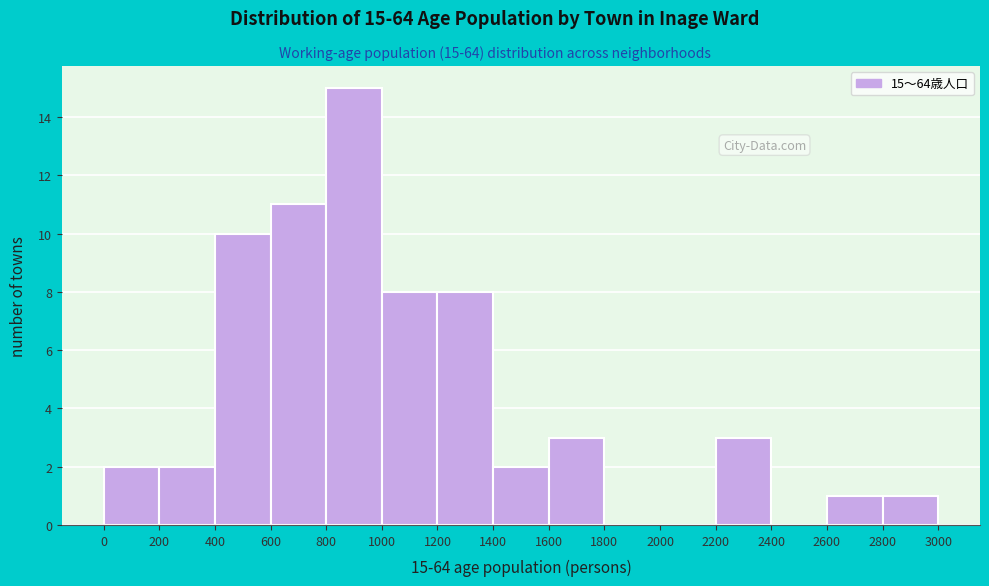

Over which range of the x-axis is the bar tallest?

800 to 1000